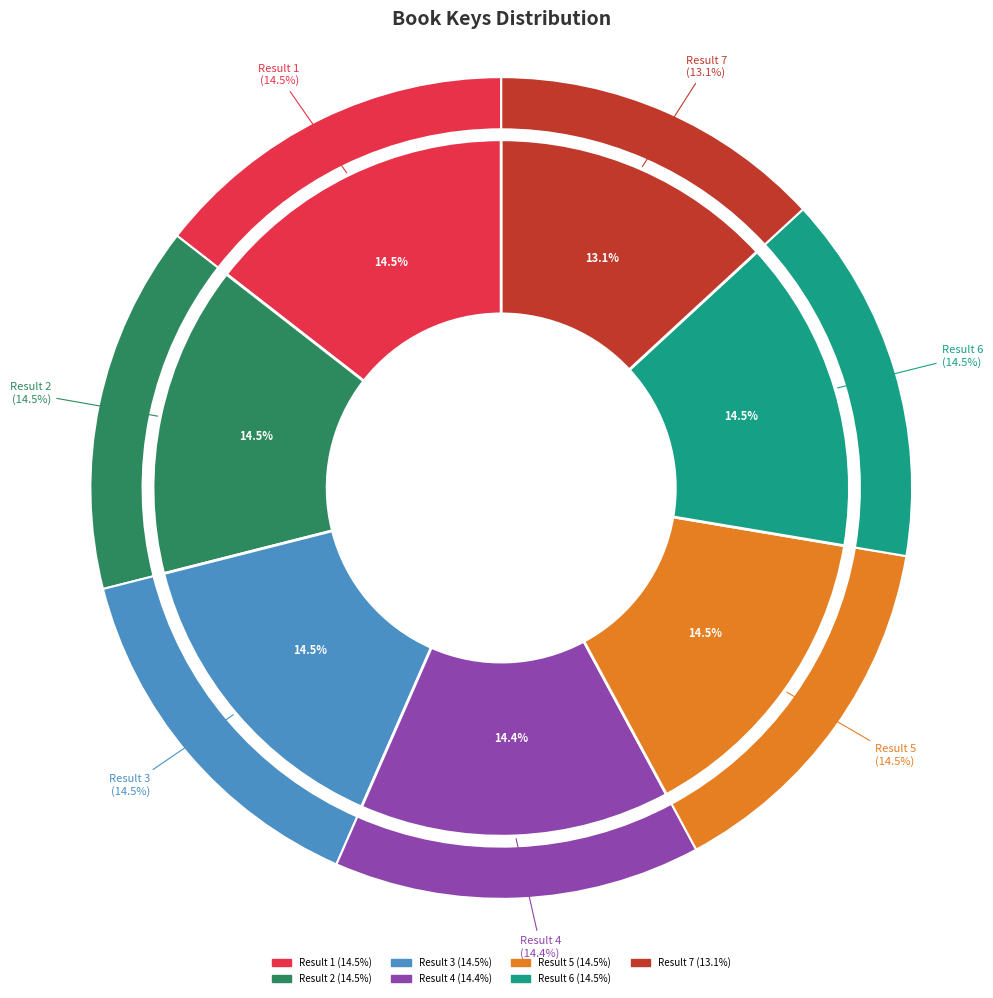

Is Result 5 the majority of the pie?

No